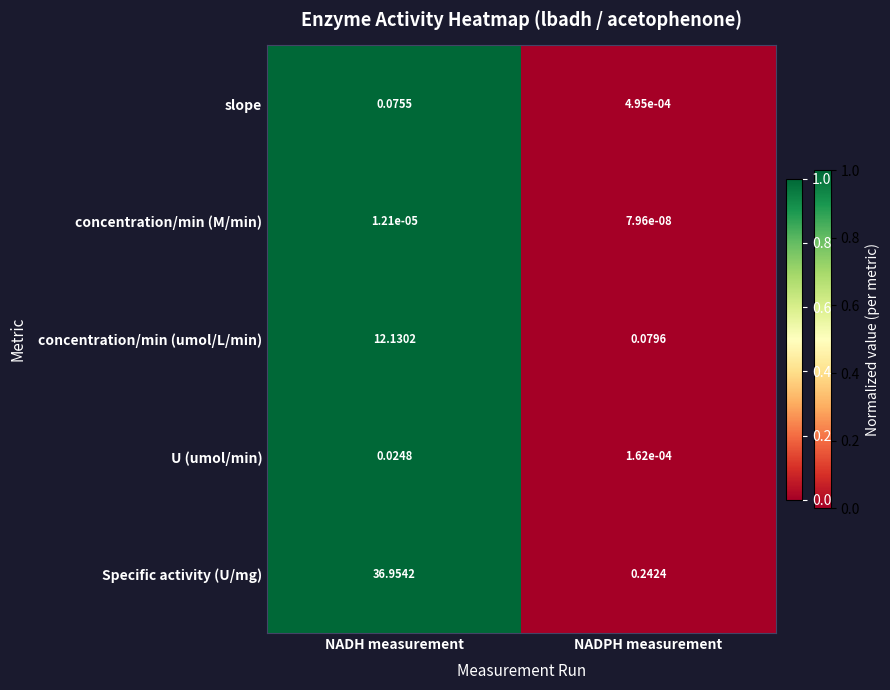

At which category does the chart reach its peak across all series?

NADH measurement